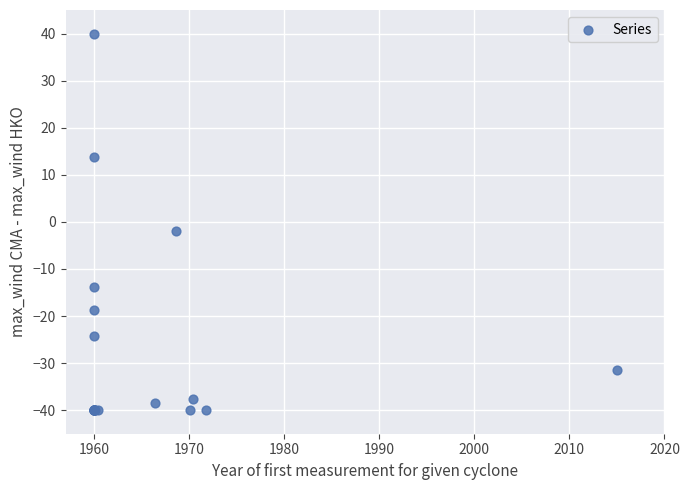

What Y value in the scatter plot is closest to 0?

-2.0